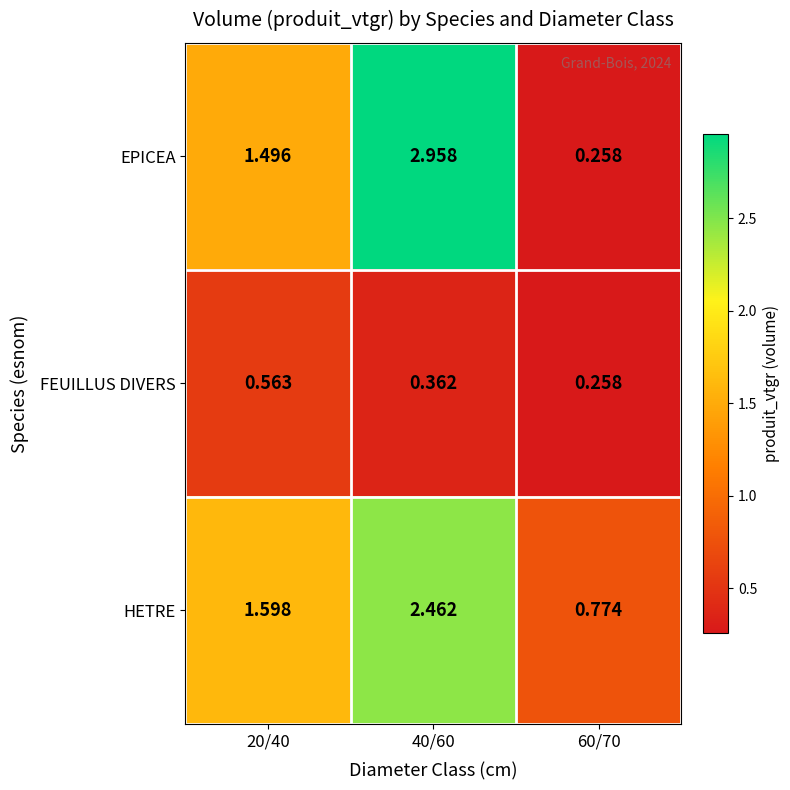

Rank the series at 40/60 from highest to lowest value.

EPICEA, HETRE, FEUILLUS DIVERS